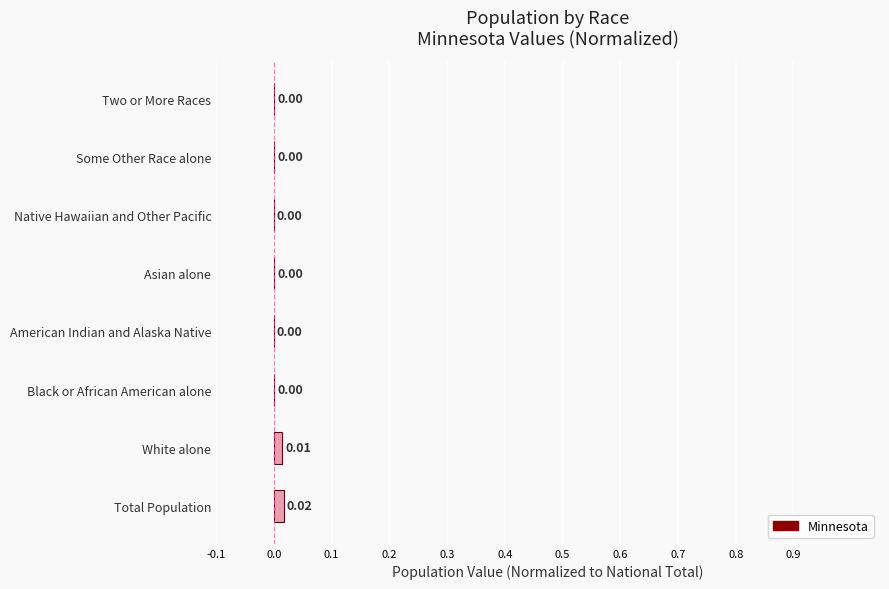

Between Native Hawaiian and Other Pacific and Total Population, which is larger?

Total Population